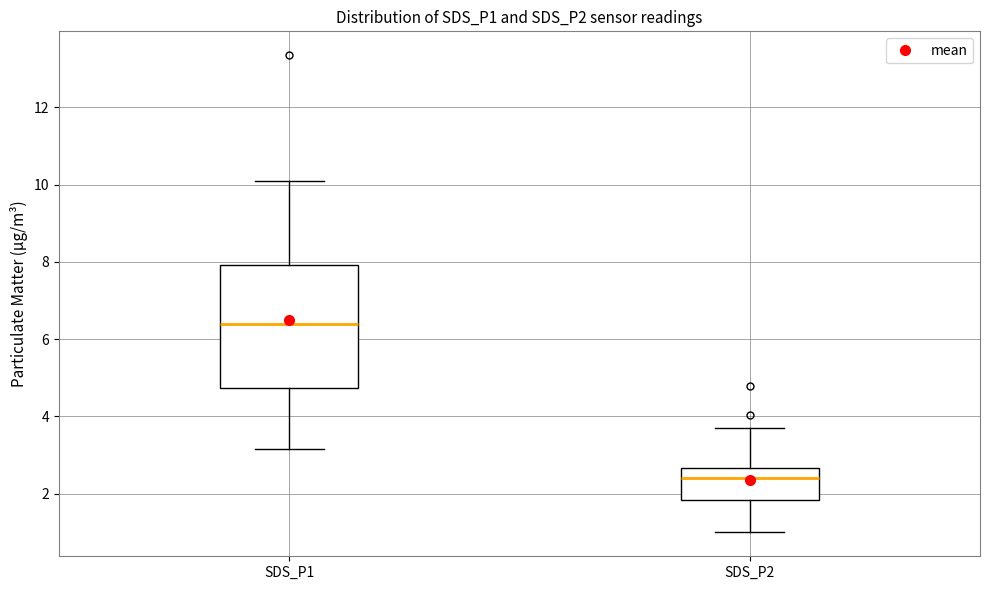

Reading left to right, read every box against the y-axis: the position of its median line, the range the box covers, and the ends of its whiskers. The values are not printed on the chart, so give them approximately, as read against the axis.

SDS_P1: median 6.4, box 4.8 to 8.0, whiskers 3.2 to 10.2
SDS_P2: median 2.4, box 1.8 to 2.6, whiskers 1.0 to 3.8